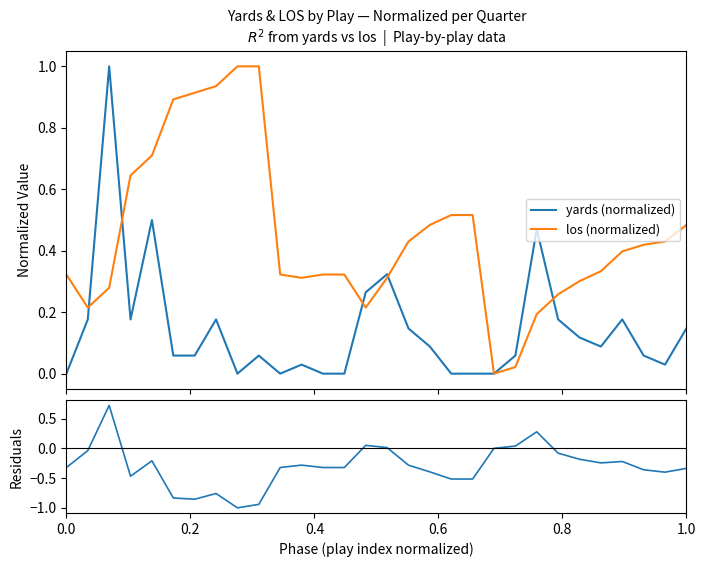

What is the smallest value displayed?

-1.0